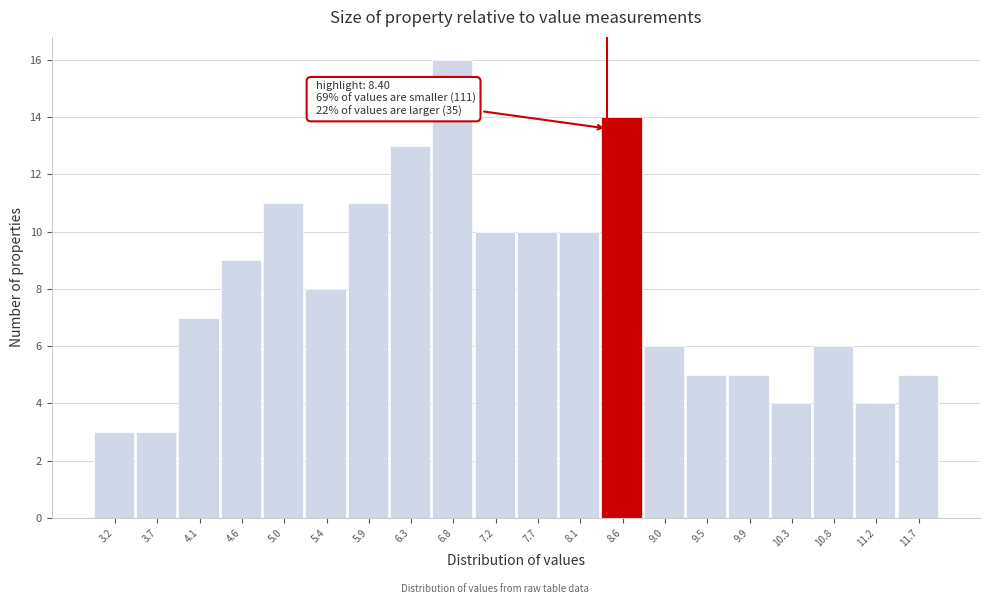

Which range on the x-axis has the tallest bar?

6.560 to 7.005